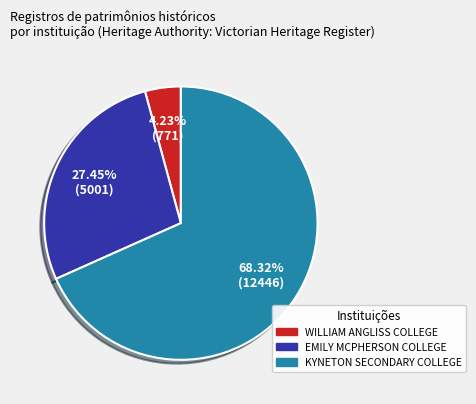

To the nearest percent, what portion does KYNETON SECONDARY COLLEGE represent?

68%